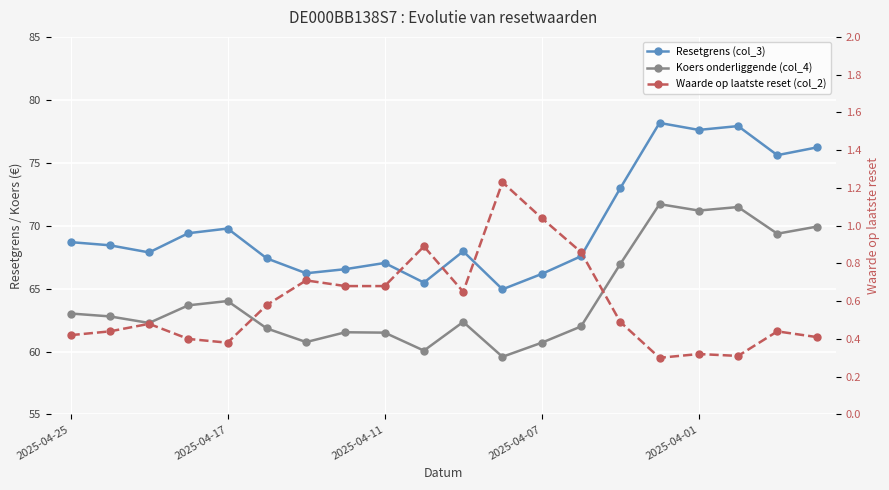

What is the difference between the maximum and minimum values in the Resetgrens (col_3) series?

13.2